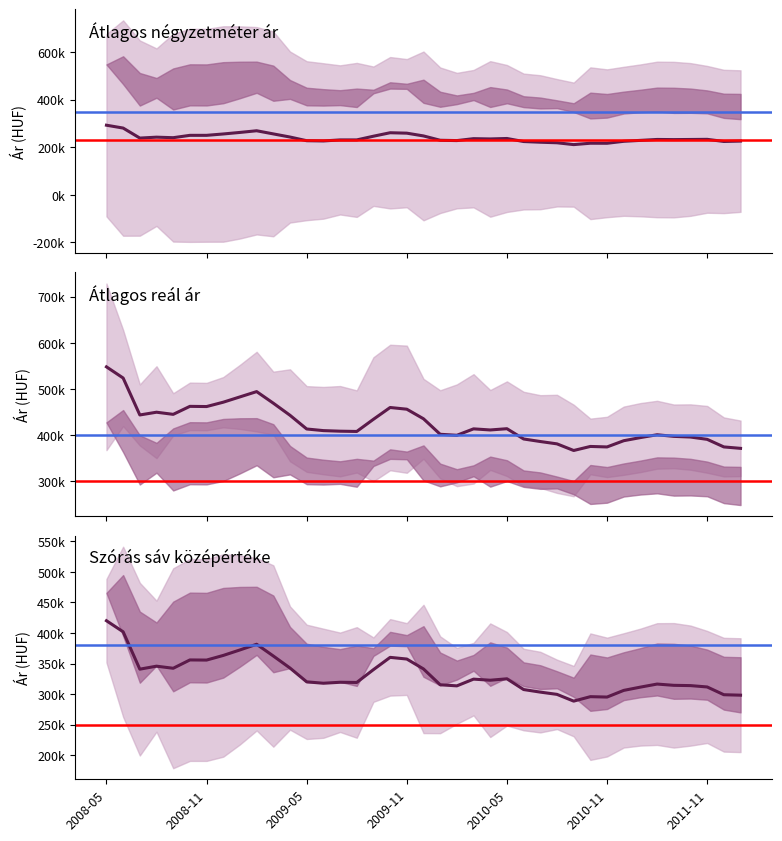

What is the average value of the Átlagos négyzetméter ár series?

238832.0